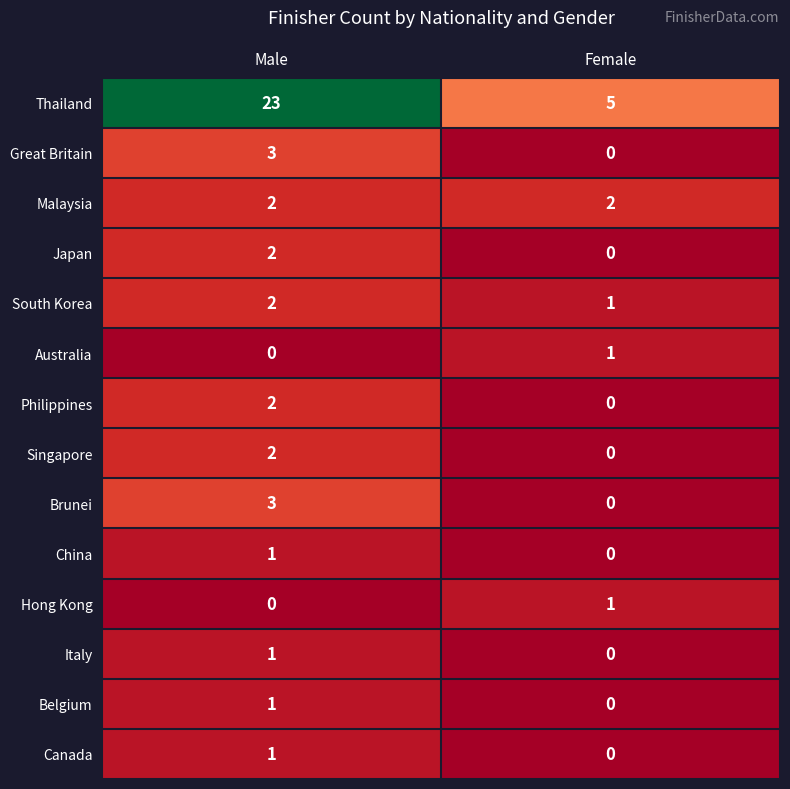

Which series has the largest range (max minus min)?

Thailand